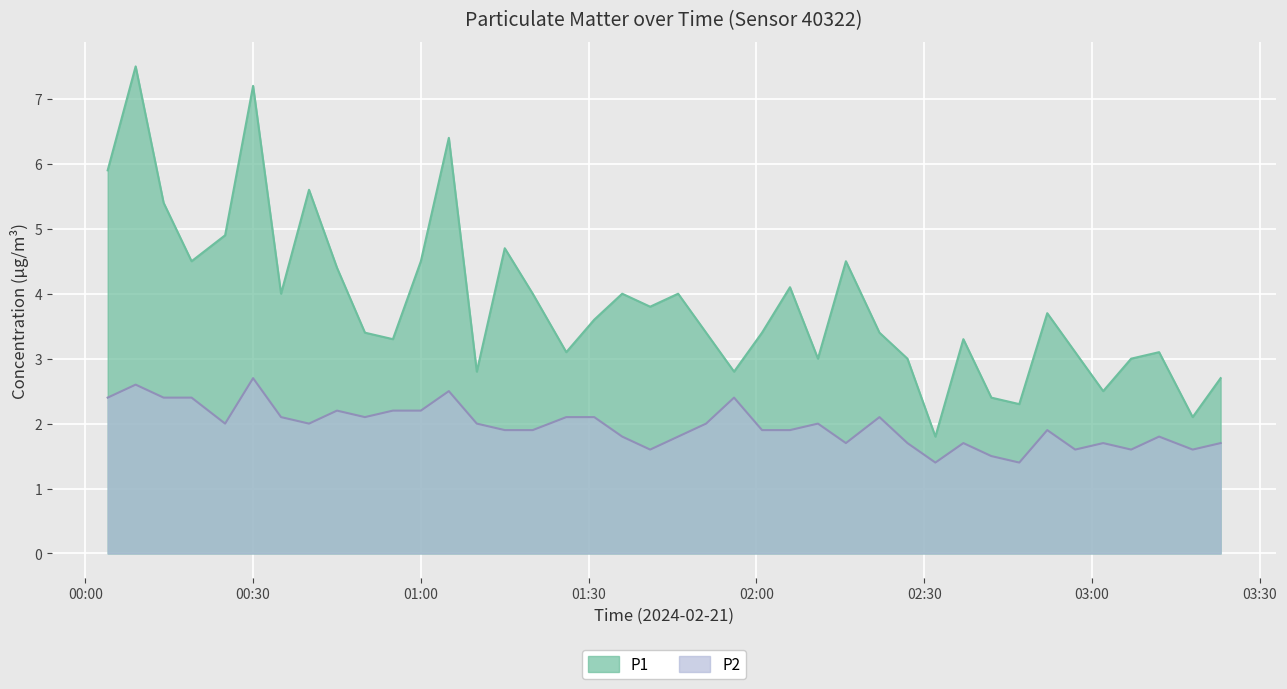

What is the difference between the maximum and minimum values in the P2 series?

1.3